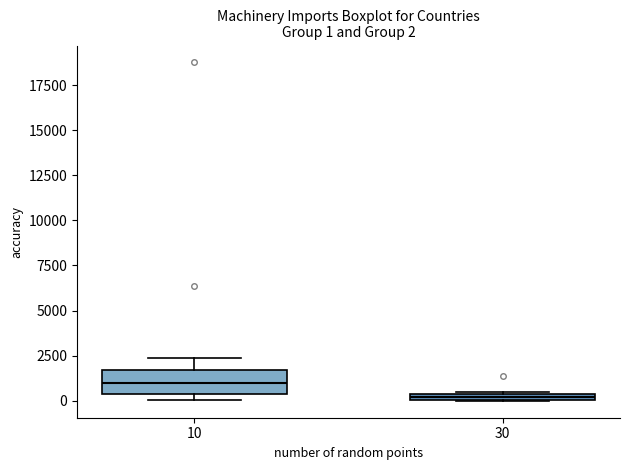

Which box's median line is the highest?

10